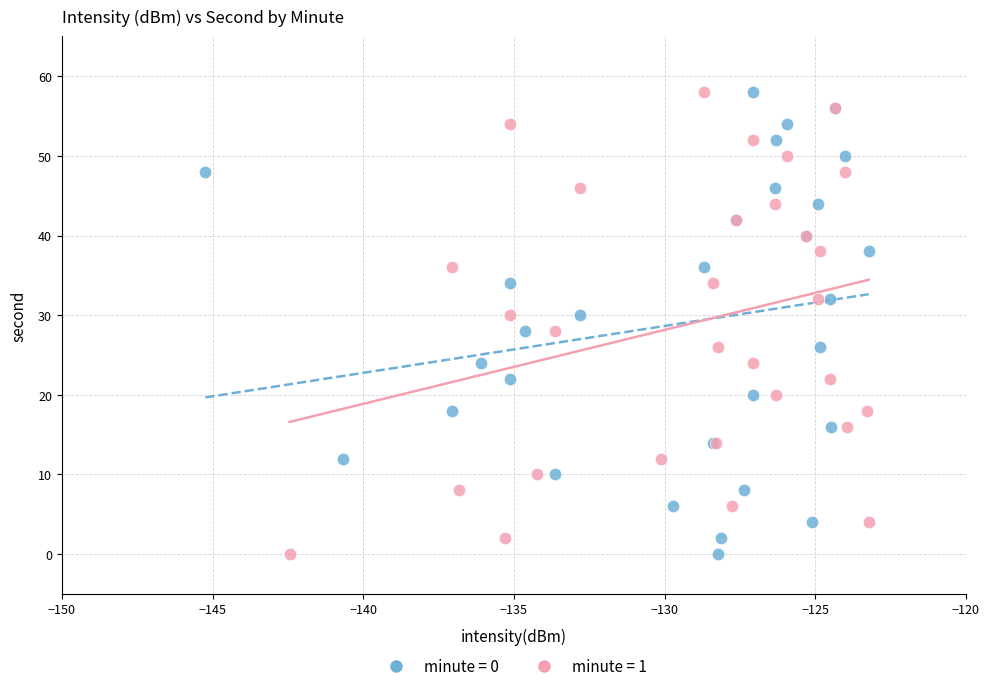

What are all the series names shown in the legend?

minute = 0, minute = 1